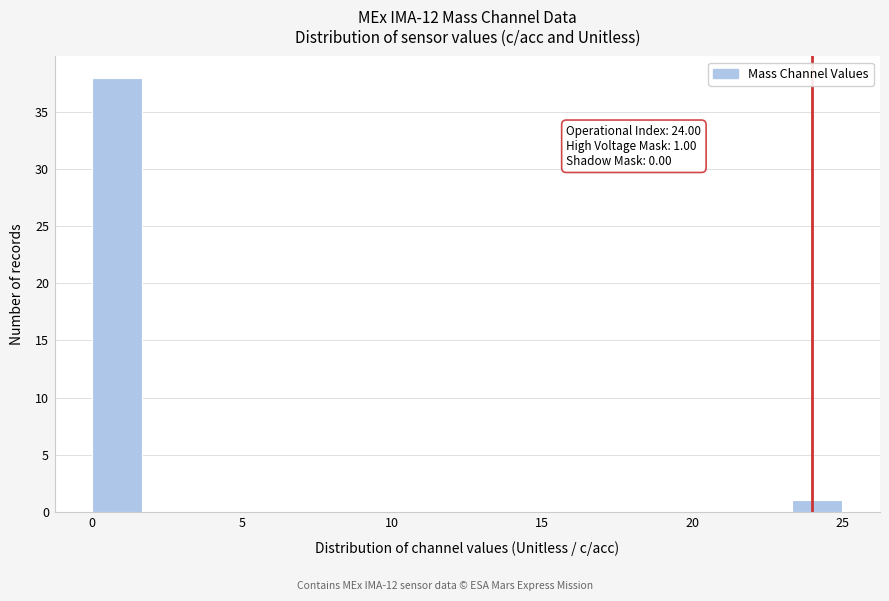

Read against the x-axis, roughly where is the centre of the tallest bar?

1.0